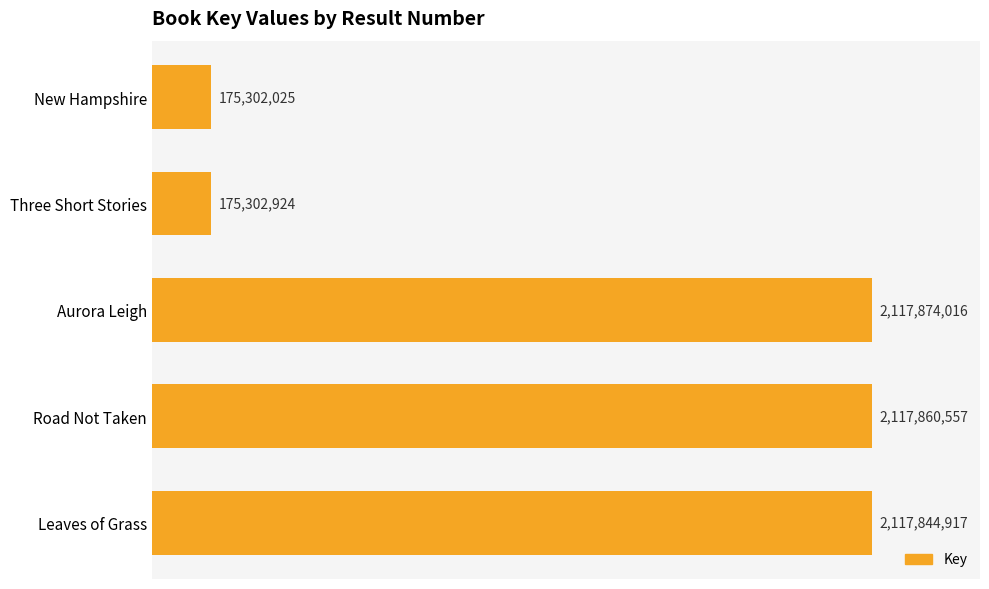

Are the bars horizontal?

Yes